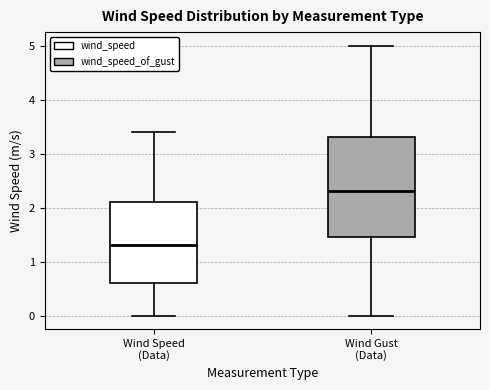

Which box is the tallest, from its lower edge to its upper edge?

Wind Gust (Data)